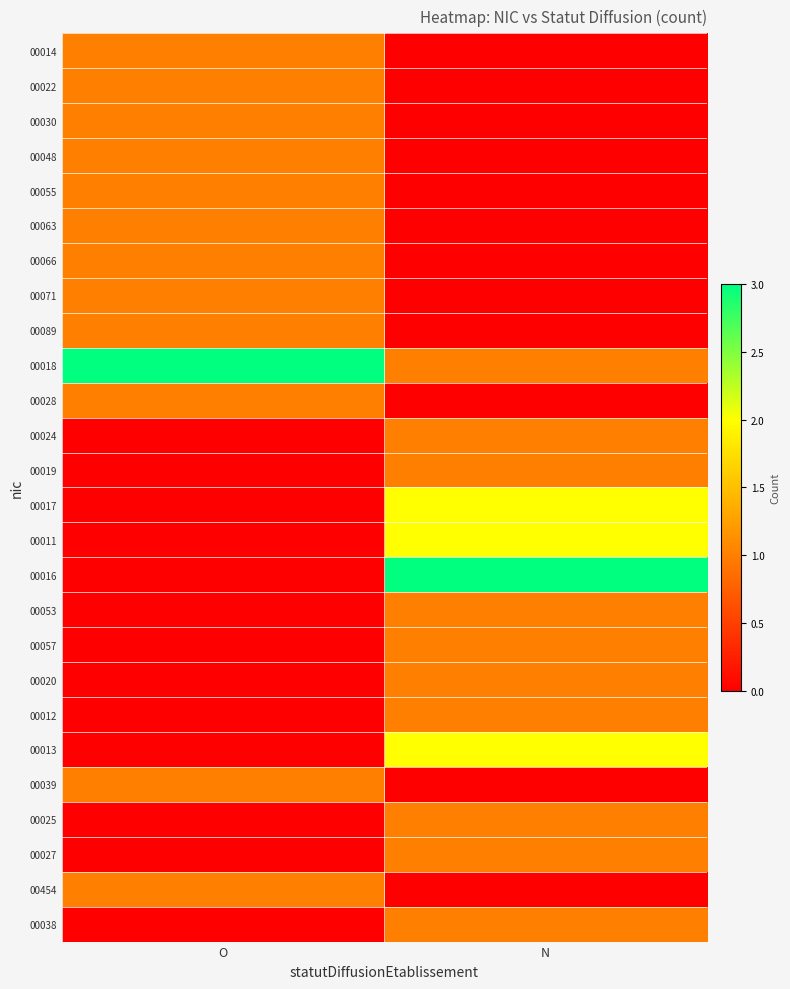

Which series has the largest range (max minus min)?

00016